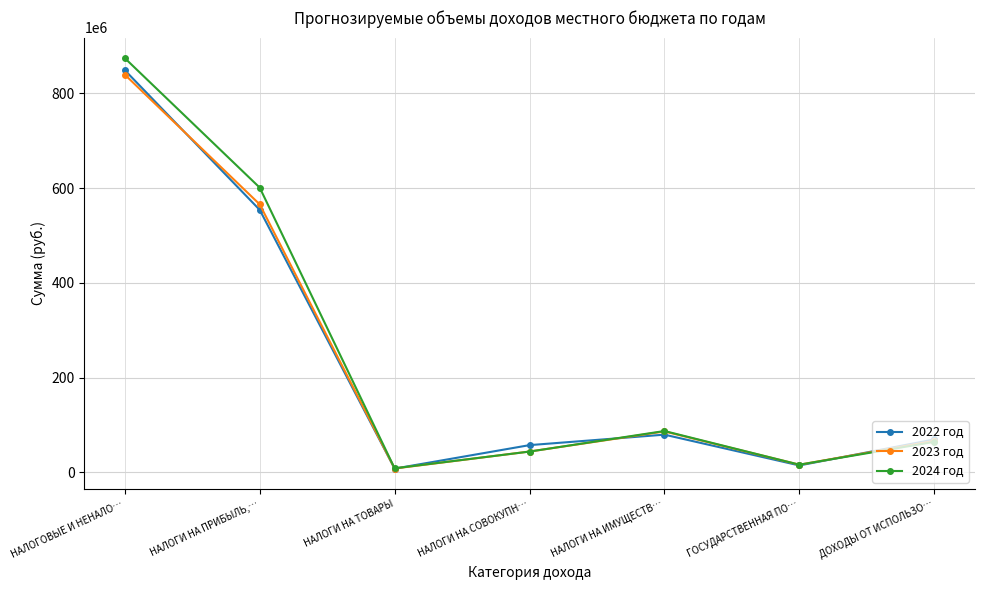

Where is the first local maximum for 2024 год?

НАЛОГИ НА ИМУЩЕСТВ…